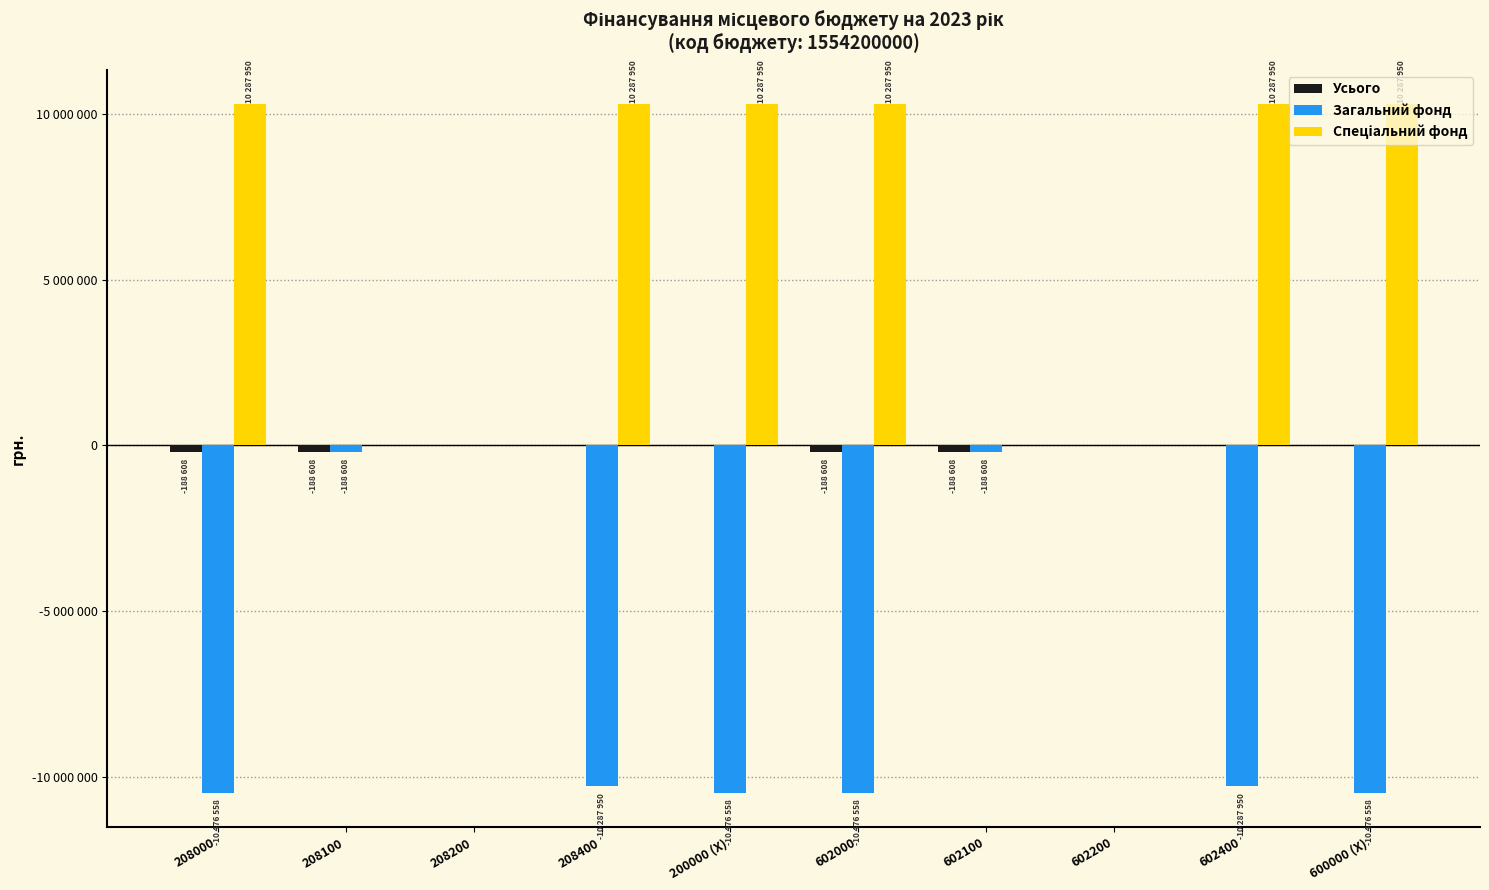

Are the bars horizontal?

No